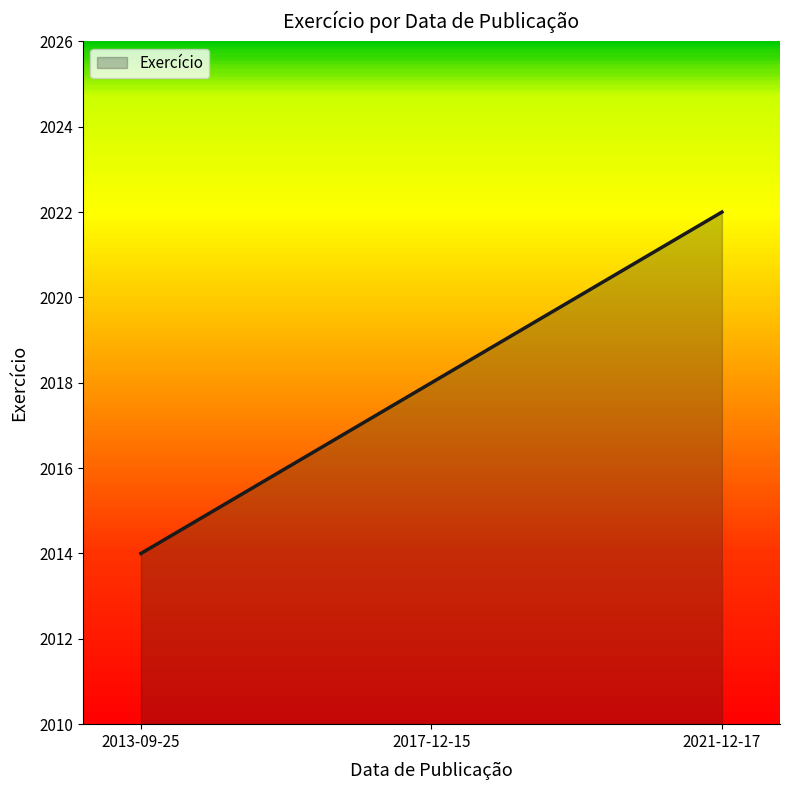

The chart shows a value of 2014 at 2013-09-25. True or false?

True